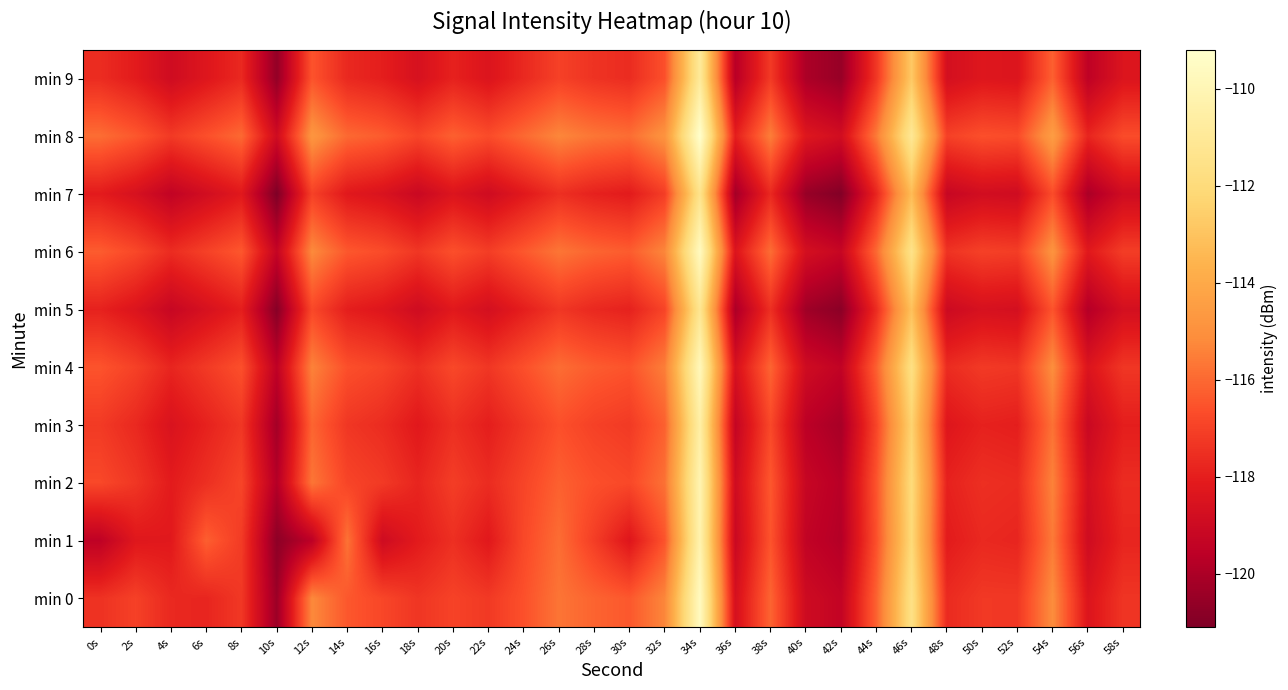

Reading right to left, list all the values displayed in this chart.

min 0: 58s=-117.3	56s=-118.4	54s=-115.1	52s=-117.3	50s=-117.2	48s=-117.6	46s=-111.6	44s=-116.2	42s=-119.3	40s=-119.0	38s=-116.1	36s=-118.6	34s=-109.6	32s=-115.3	30s=-116.4	28s=-116.1	26s=-115.7	24s=-116.6	22s=-117.2	20s=-117.0	18s=-117.3	16s=-116.8	14s=-116.4	12s=-115.2	10s=-120.4	8s=-117.3	6s=-117.8	4s=-117.7	2s=-117.0	0s=-117.4
min 1: 58s=-117.8	56s=-118.9	54s=-115.6	52s=-117.8	50s=-117.7	48s=-118.1	46s=-112.1	44s=-116.6	42s=-119.8	40s=-119.4	38s=-116.5	36s=-119.1	34s=-110.2	32s=-116.5	30s=-118.3	28s=-117.1	26s=-115.9	24s=-116.8	22s=-118.2	20s=-117.5	18s=-118.1	16s=-118.9	14s=-115.8	12s=-119.6	10s=-120.7	8s=-117.2	6s=-116.2	4s=-118.2	2s=-118.2	0s=-119.5
min 2: 58s=-117.6	56s=-118.7	54s=-115.4	52s=-117.6	50s=-117.5	48s=-117.9	46s=-112.0	44s=-116.5	42s=-119.7	40s=-119.2	38s=-116.4	36s=-118.9	34s=-110.1	32s=-115.8	30s=-116.8	28s=-116.6	26s=-116.2	24s=-116.9	22s=-117.6	20s=-117.1	18s=-117.8	16s=-117.2	14s=-116.9	12s=-115.7	10s=-119.8	8s=-116.9	6s=-117.5	4s=-118.1	2s=-117.3	0s=-116.8
min 3: 58s=-118.0	56s=-119.1	54s=-115.8	52s=-118.0	50s=-117.9	48s=-118.3	46s=-112.4	44s=-116.9	42s=-120.1	40s=-119.6	38s=-116.8	36s=-119.3	34s=-110.5	32s=-116.2	30s=-117.2	28s=-117.0	26s=-116.6	24s=-117.3	22s=-118.0	20s=-117.5	18s=-118.2	16s=-117.6	14s=-117.3	12s=-116.1	10s=-120.2	8s=-117.3	6s=-117.9	4s=-118.5	2s=-117.7	0s=-117.2
min 4: 58s=-117.3	56s=-118.4	54s=-115.1	52s=-117.3	50s=-117.2	48s=-117.6	46s=-111.7	44s=-116.2	42s=-119.4	40s=-118.9	38s=-116.1	36s=-118.6	34s=-109.8	32s=-115.5	30s=-116.5	28s=-116.3	26s=-115.9	24s=-116.6	22s=-117.3	20s=-116.8	18s=-117.5	16s=-116.9	14s=-116.6	12s=-115.4	10s=-119.5	8s=-116.6	6s=-117.2	4s=-117.8	2s=-117.0	0s=-116.5
min 5: 58s=-118.7	56s=-119.8	54s=-116.5	52s=-118.7	50s=-118.6	48s=-119.0	46s=-113.1	44s=-117.6	42s=-120.8	40s=-120.3	38s=-117.5	36s=-120.0	34s=-111.2	32s=-116.9	30s=-117.9	28s=-117.7	26s=-117.3	24s=-118.0	22s=-118.7	20s=-118.2	18s=-118.9	16s=-118.3	14s=-118.0	12s=-116.8	10s=-120.9	8s=-118.0	6s=-118.6	4s=-119.2	2s=-118.4	0s=-117.9
min 6: 58s=-117.1	56s=-118.2	54s=-114.9	52s=-117.1	50s=-117.0	48s=-117.4	46s=-111.5	44s=-116.0	42s=-119.2	40s=-118.7	38s=-115.9	36s=-118.4	34s=-109.6	32s=-115.3	30s=-116.3	28s=-116.1	26s=-115.7	24s=-116.4	22s=-117.1	20s=-116.6	18s=-117.3	16s=-116.7	14s=-116.4	12s=-115.2	10s=-119.3	8s=-116.4	6s=-117.0	4s=-117.6	2s=-116.8	0s=-116.3
min 7: 58s=-118.9	56s=-120.0	54s=-116.7	52s=-118.9	50s=-118.8	48s=-119.2	46s=-113.3	44s=-117.8	42s=-121.0	40s=-120.5	38s=-117.7	36s=-120.2	34s=-111.4	32s=-117.1	30s=-118.1	28s=-117.9	26s=-117.5	24s=-118.2	22s=-118.9	20s=-118.4	18s=-119.1	16s=-118.5	14s=-118.2	12s=-117.0	10s=-121.1	8s=-118.2	6s=-118.8	4s=-119.4	2s=-118.6	0s=-118.1
min 8: 58s=-116.7	56s=-117.8	54s=-114.5	52s=-116.7	50s=-116.6	48s=-117.0	46s=-111.1	44s=-115.6	42s=-118.8	40s=-118.3	38s=-115.5	36s=-118.0	34s=-109.2	32s=-114.9	30s=-115.9	28s=-115.7	26s=-115.3	24s=-116.0	22s=-116.7	20s=-116.2	18s=-116.9	16s=-116.3	14s=-116.0	12s=-114.8	10s=-118.9	8s=-116.0	6s=-116.6	4s=-117.2	2s=-116.4	0s=-115.9
min 9: 58s=-118.4	56s=-119.5	54s=-116.2	52s=-118.4	50s=-118.3	48s=-118.7	46s=-112.8	44s=-117.3	42s=-120.5	40s=-120.0	38s=-117.2	36s=-119.7	34s=-110.9	32s=-116.6	30s=-117.6	28s=-117.4	26s=-117.0	24s=-117.7	22s=-118.4	20s=-117.9	18s=-118.6	16s=-118.0	14s=-117.7	12s=-116.5	10s=-120.6	8s=-117.7	6s=-118.3	4s=-118.9	2s=-118.1	0s=-117.6